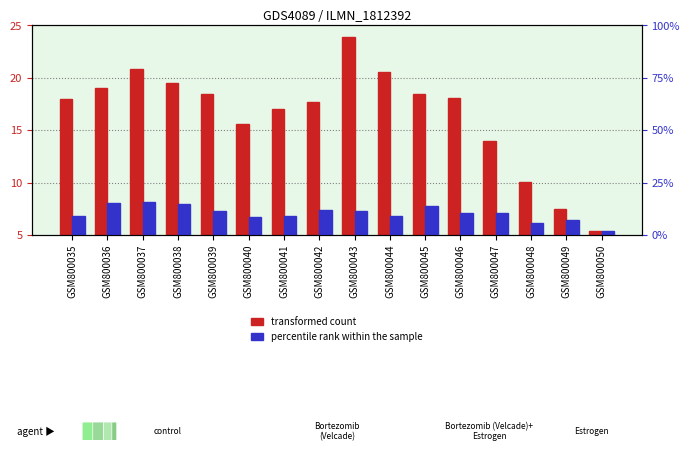

Is it true that percentile rank within the sample equals 2.0 at GSM800050?

True